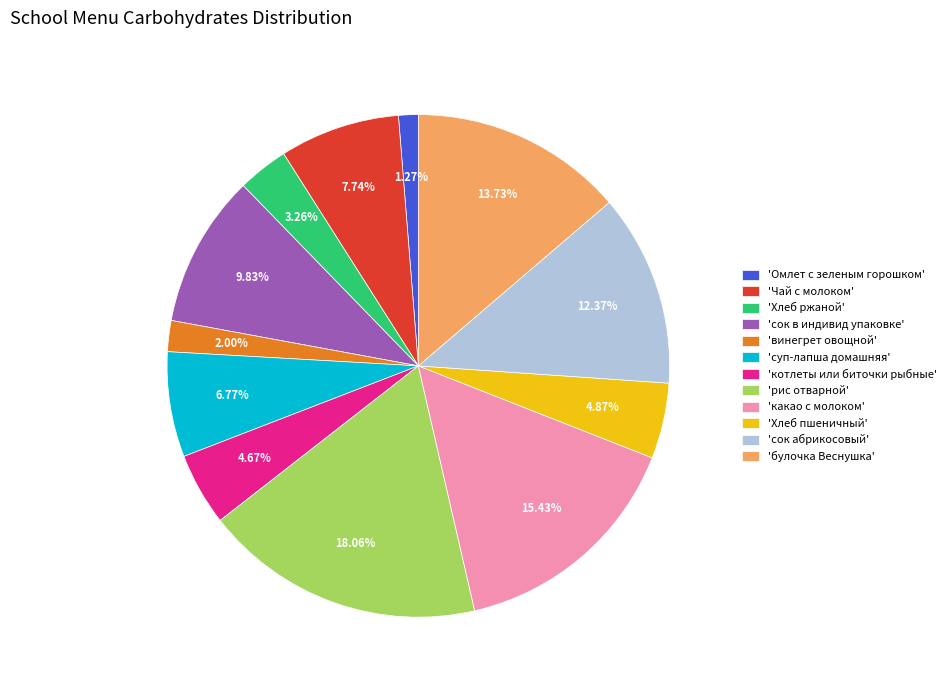

Is there any slice that represents more than half of the pie?

No